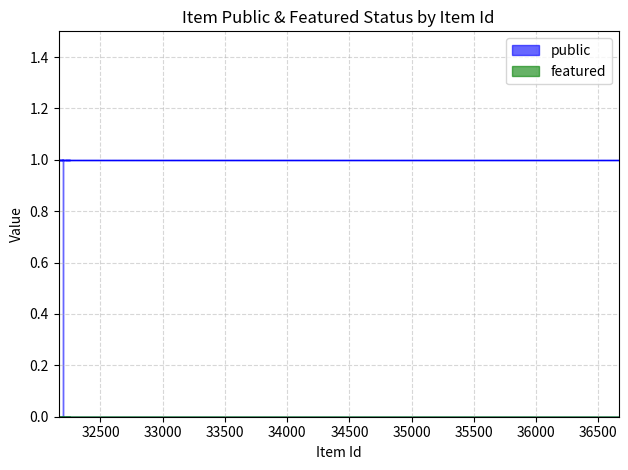

Count the number of categories in the chart.

11